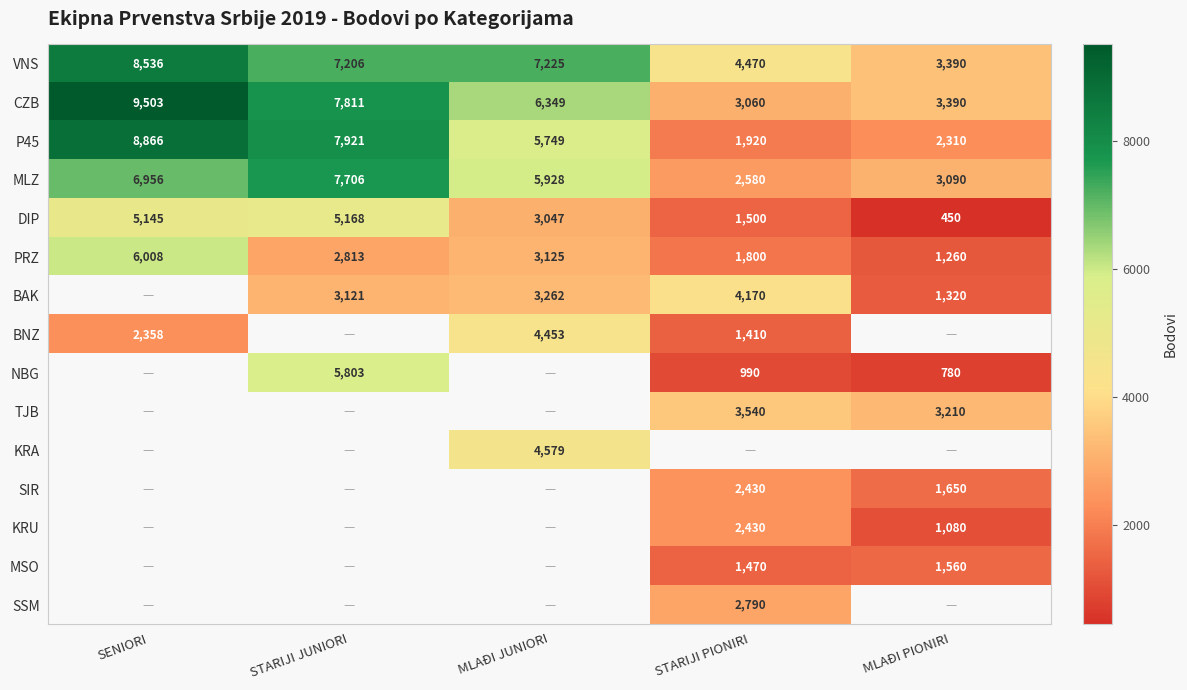

How many values in the DIP series are below 3047?

2